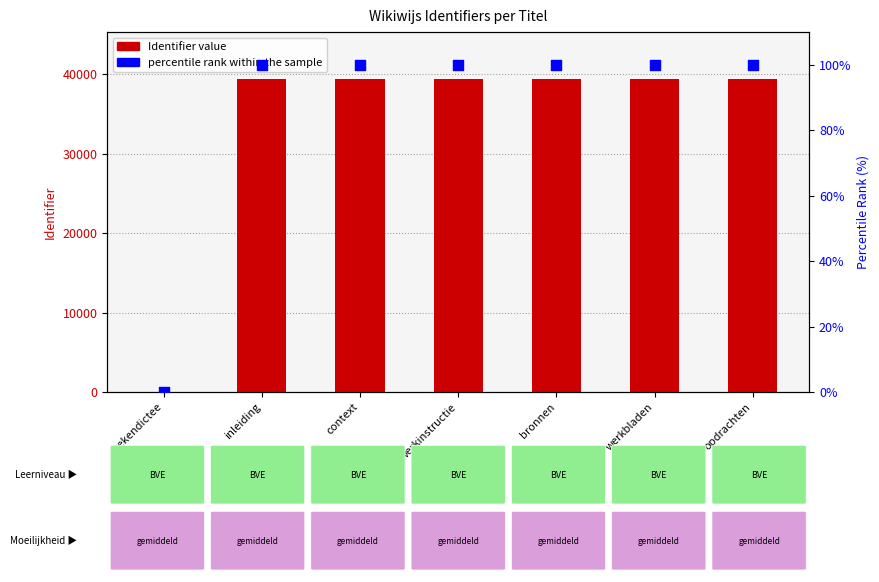

At which category is the sum across all series the highest?

werkbladen